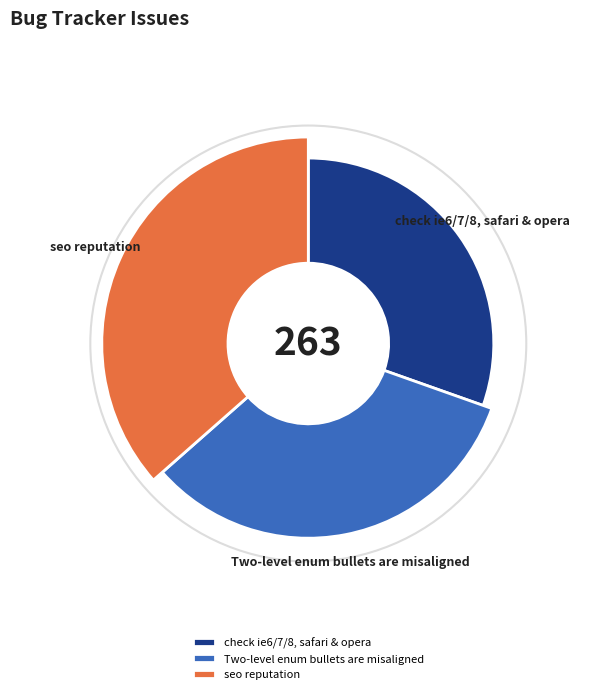

True or false: Two-level enum bullets are misaligned accounts for 33% of the total.

True